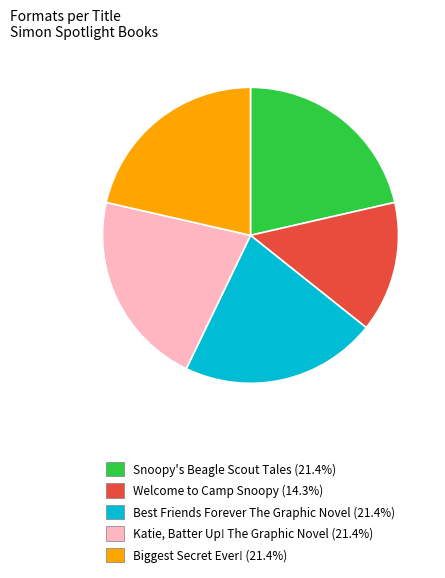

Is there any slice that represents more than half of the pie?

No